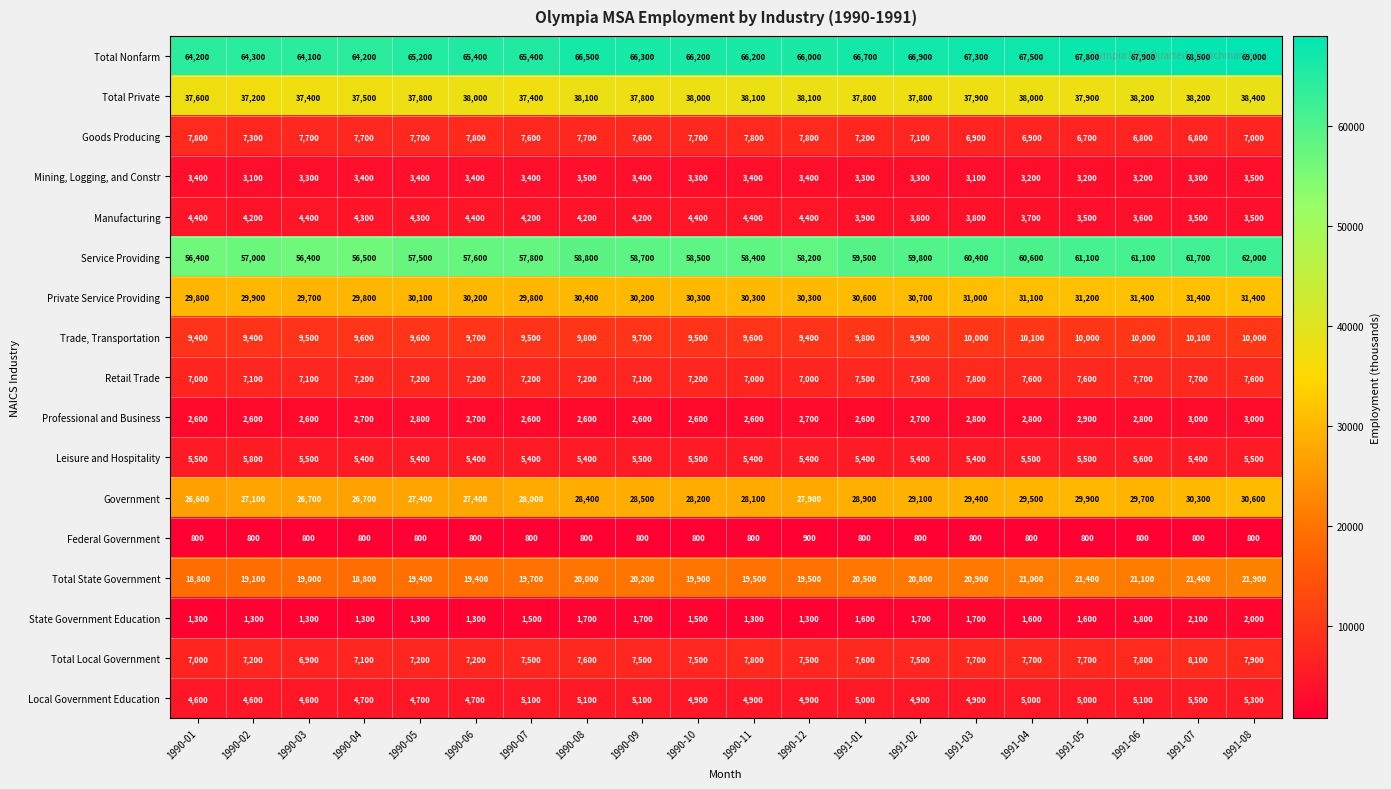

At how many categories does at least one series exceed 43374?

20